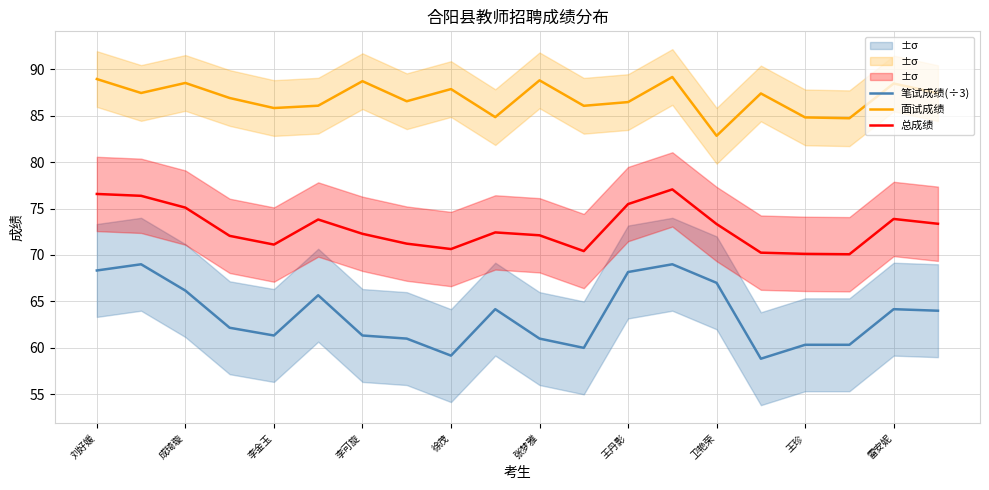

True or false: 总成绩 and 笔试成绩(÷3) intersect in this chart.

False